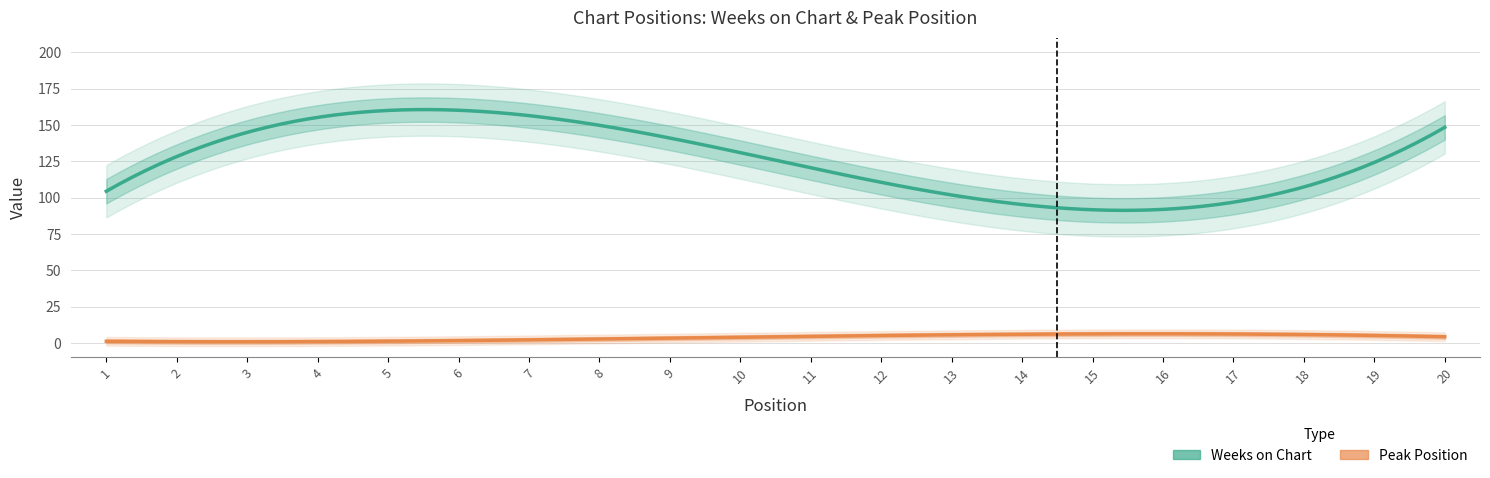

Rank the series at 2 from highest to lowest value.

Weeks on Chart, Peak Position